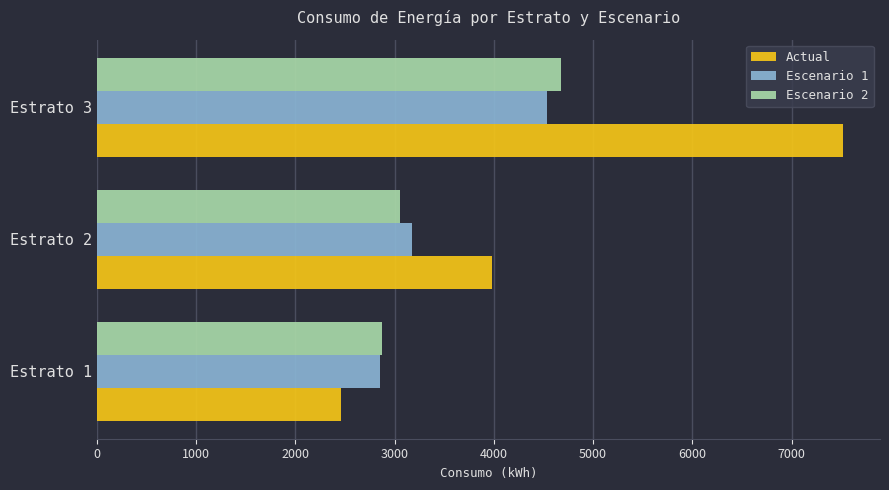

What is the sum of the Actual values at Estrato 2 and Estrato 3?

11499.2